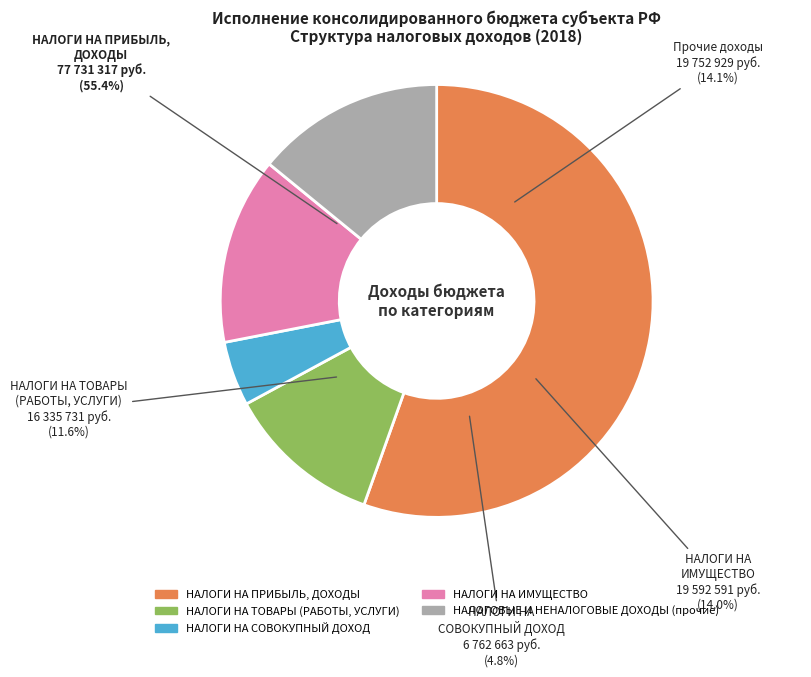

What is the majority slice?

НАЛОГИ НА ПРИБЫЛЬ, ДОХОДЫ